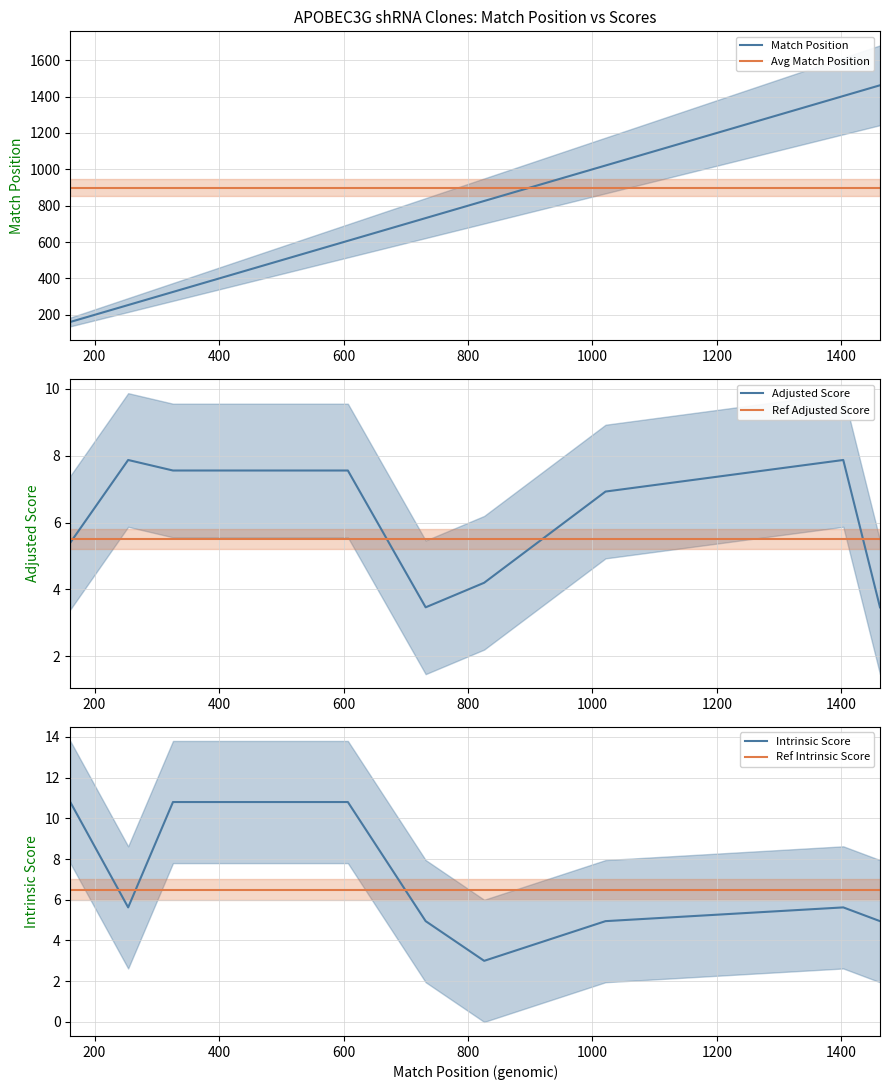

How many intersections are there between Adjusted Score and Intrinsic Score?

4